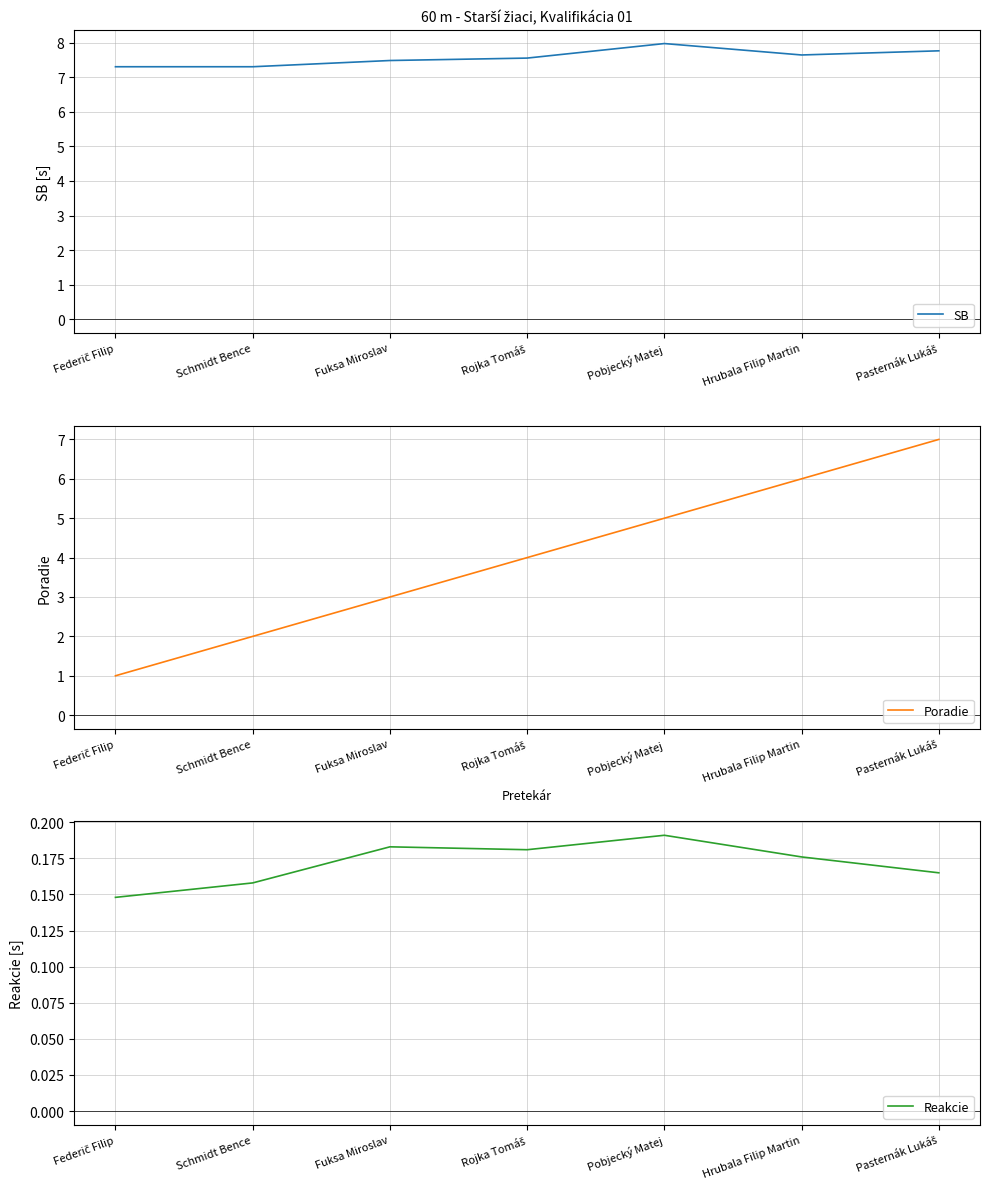

What is the label of the 5th point from the right?

Fuksa Miroslav